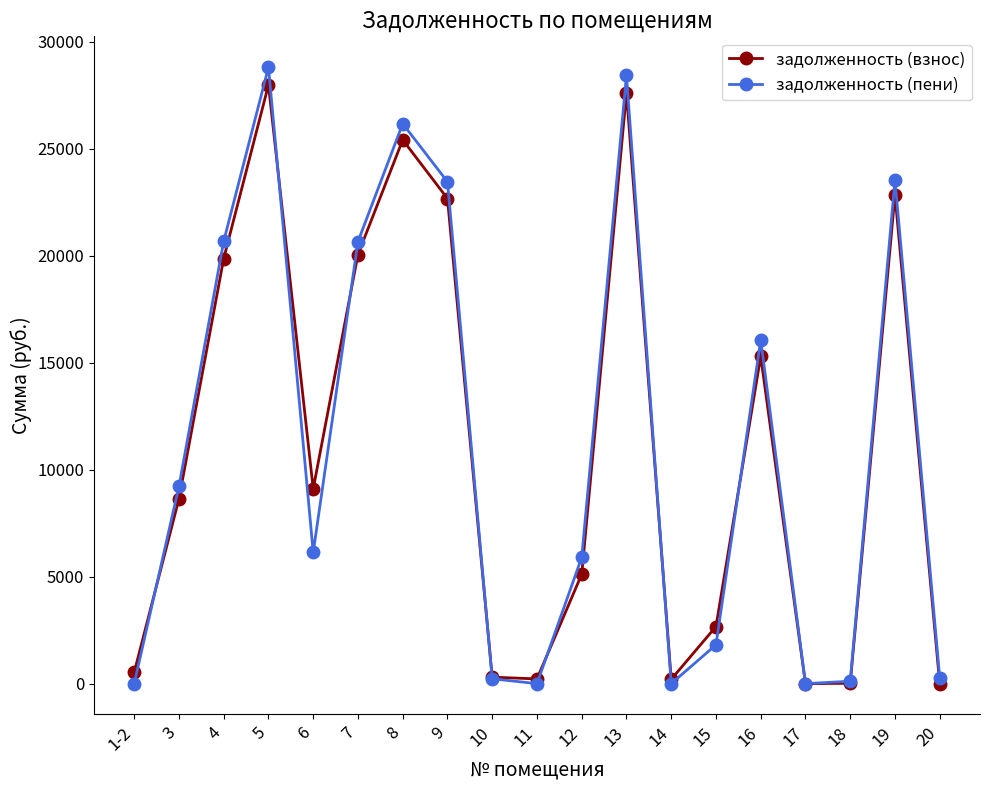

What is the greatest value displayed?

28820.9